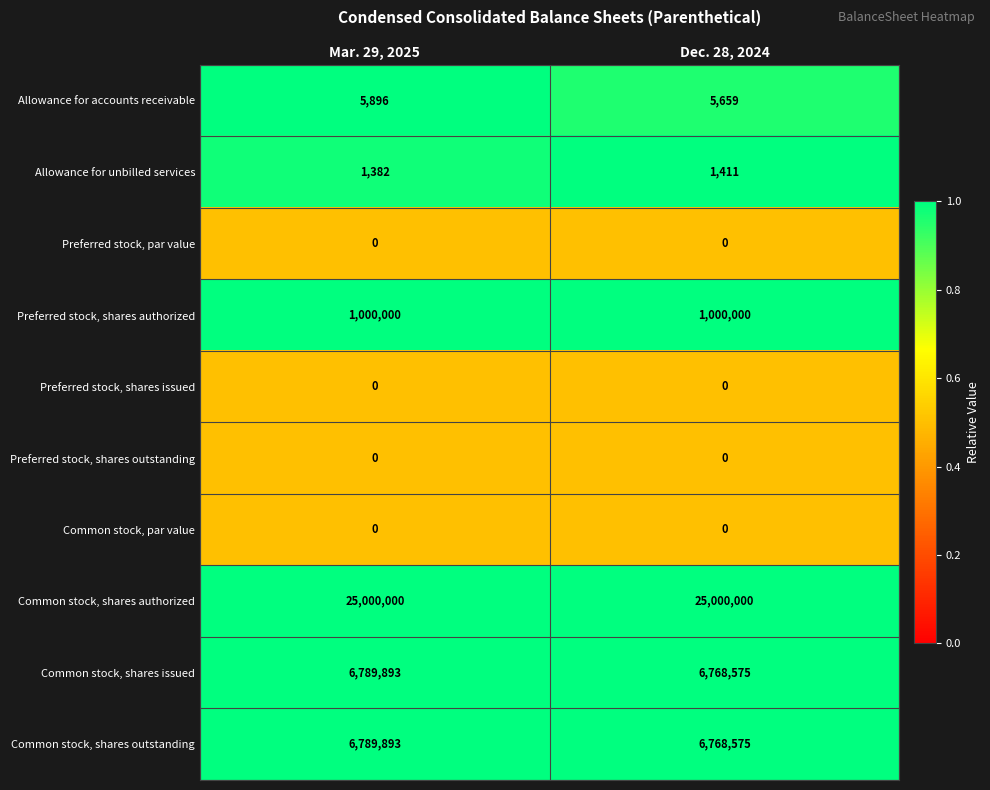

Which series has the largest total across all categories?

Common stock, shares authorized